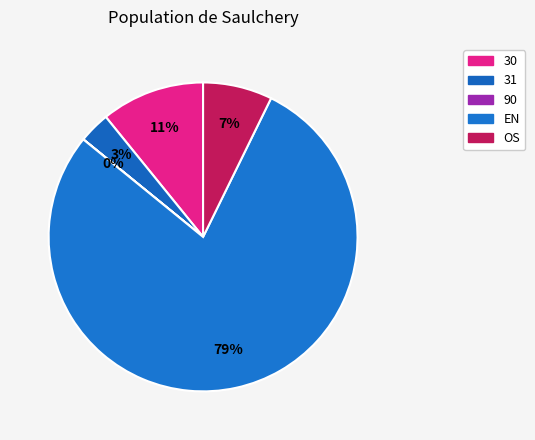

To the nearest percent, what is the difference between the largest and smallest slice percentages?

79%